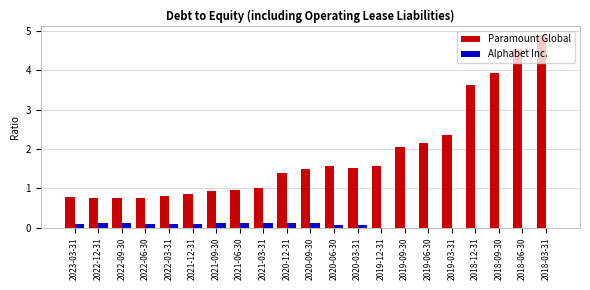

What is the sum of the Paramount Global values at 2019-03-31 and 2019-09-30?

4.4